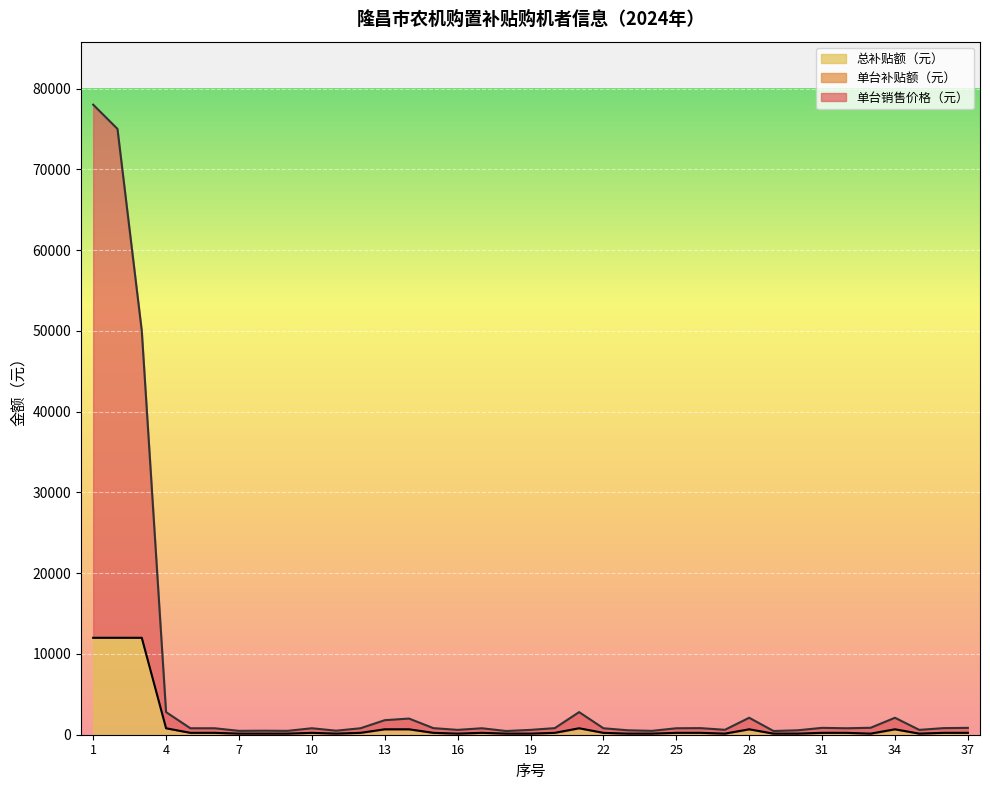

What is the maximum value for 总补贴额（元）?

12000